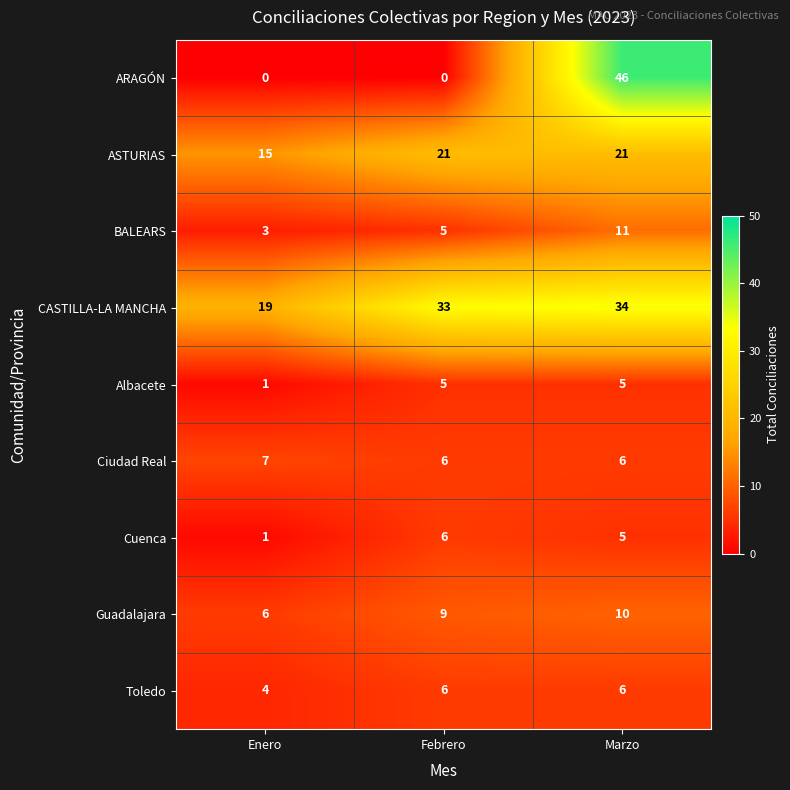

Which series has the widest spread of values?

ARAGÓN